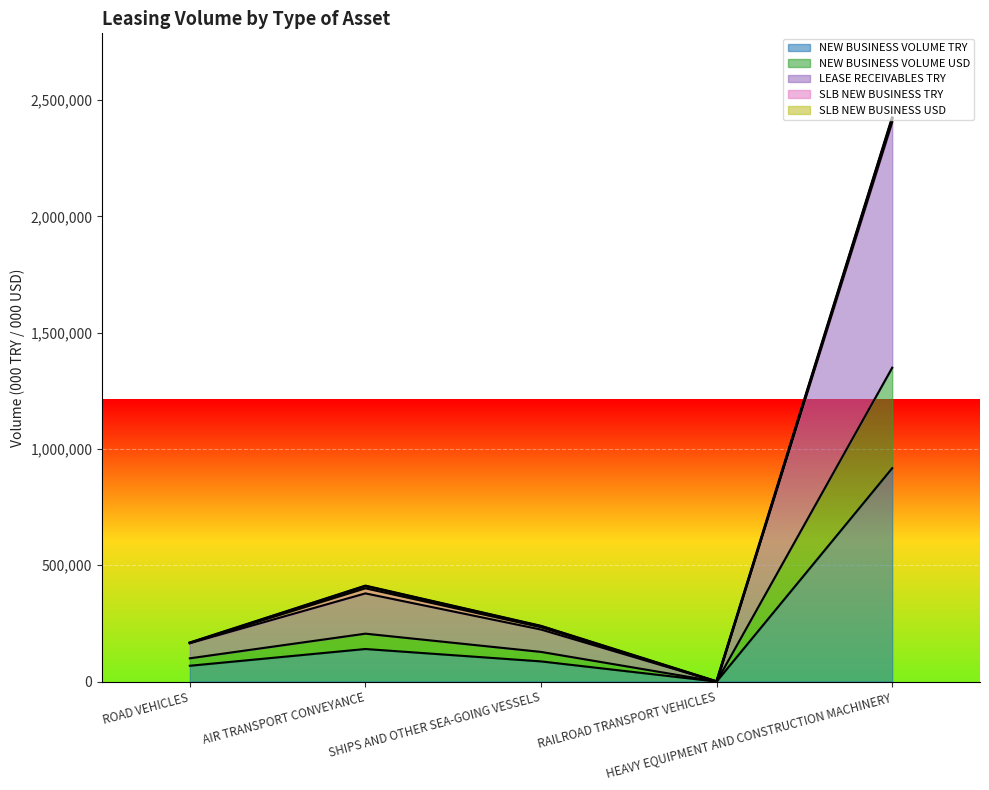

Which series has the largest total across all categories?

LEASE RECEIVABLES TRY